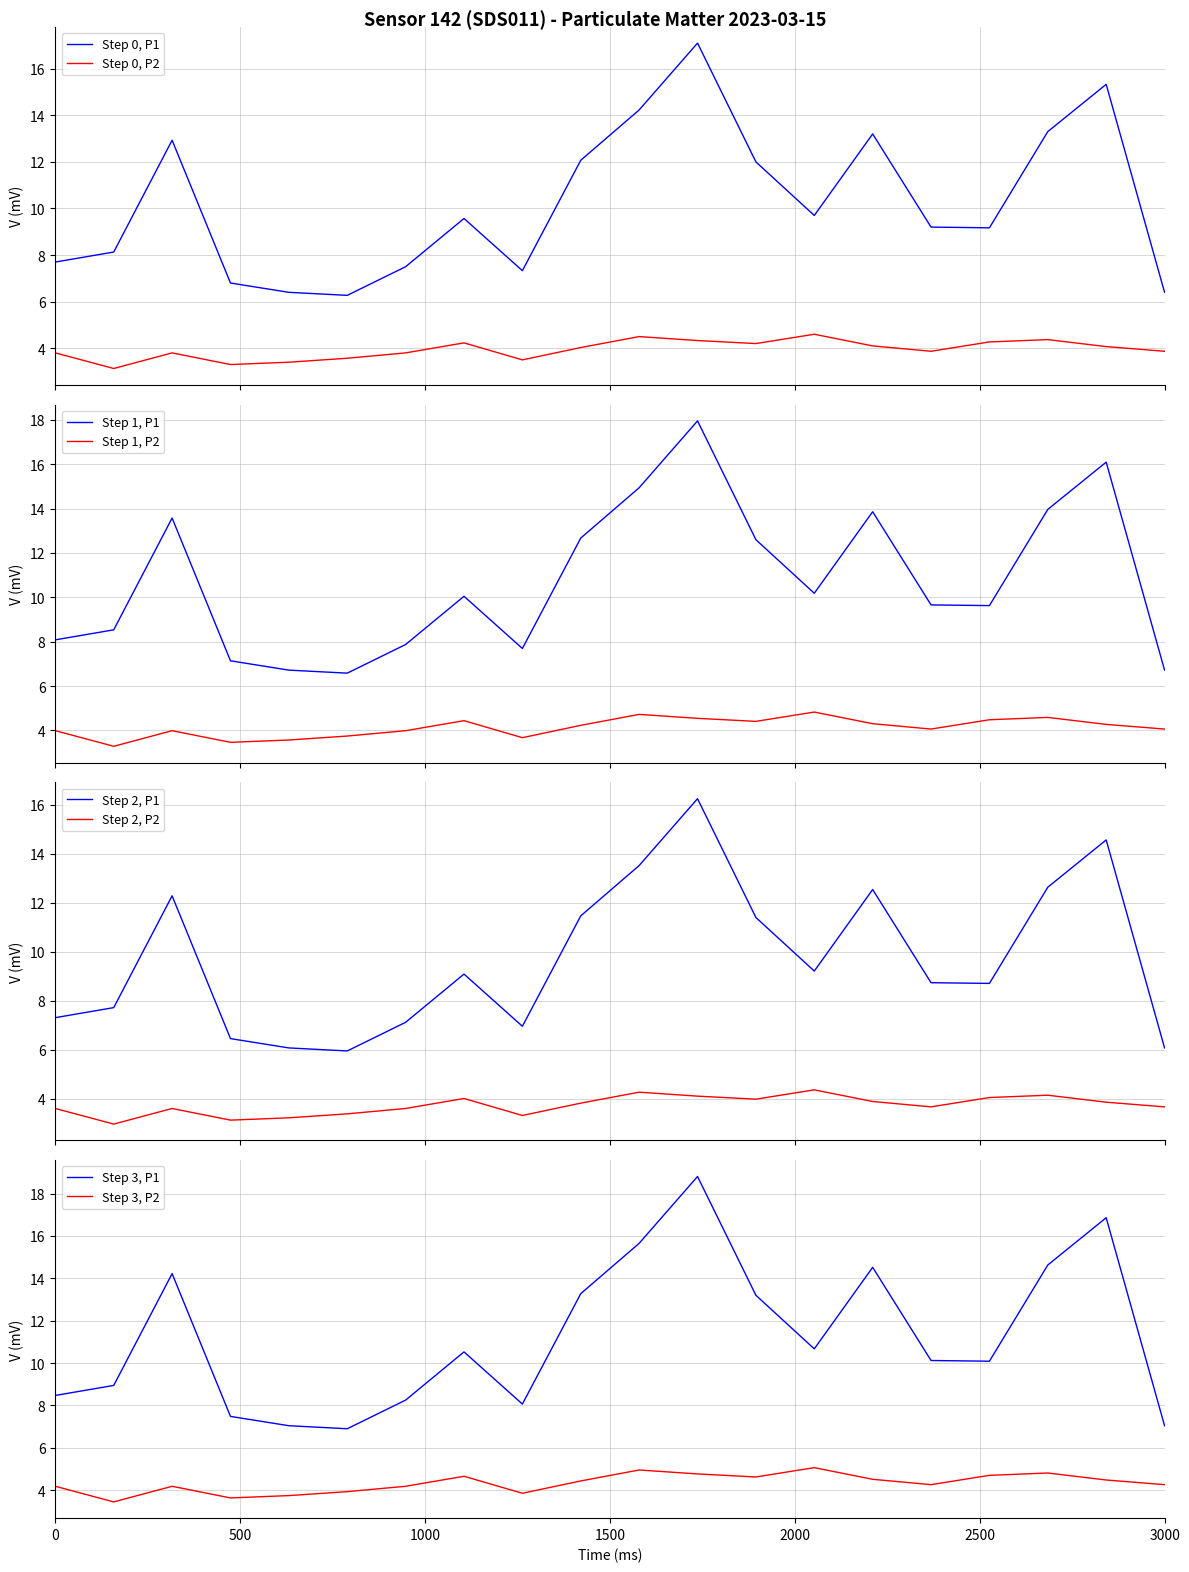

True or false: Step 0, P1 and Step 0, P2 cross at least once.

False